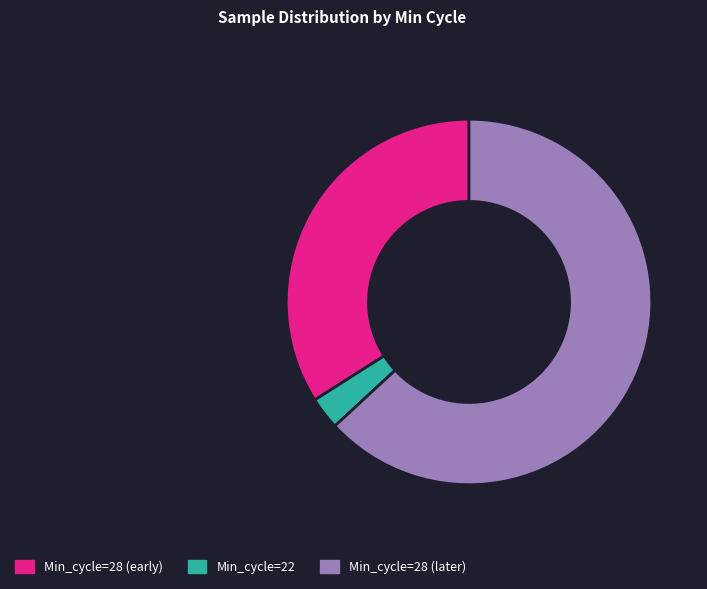

Combined, do Min_cycle=22 and Min_cycle=28 (later) account for over 50%?

Yes